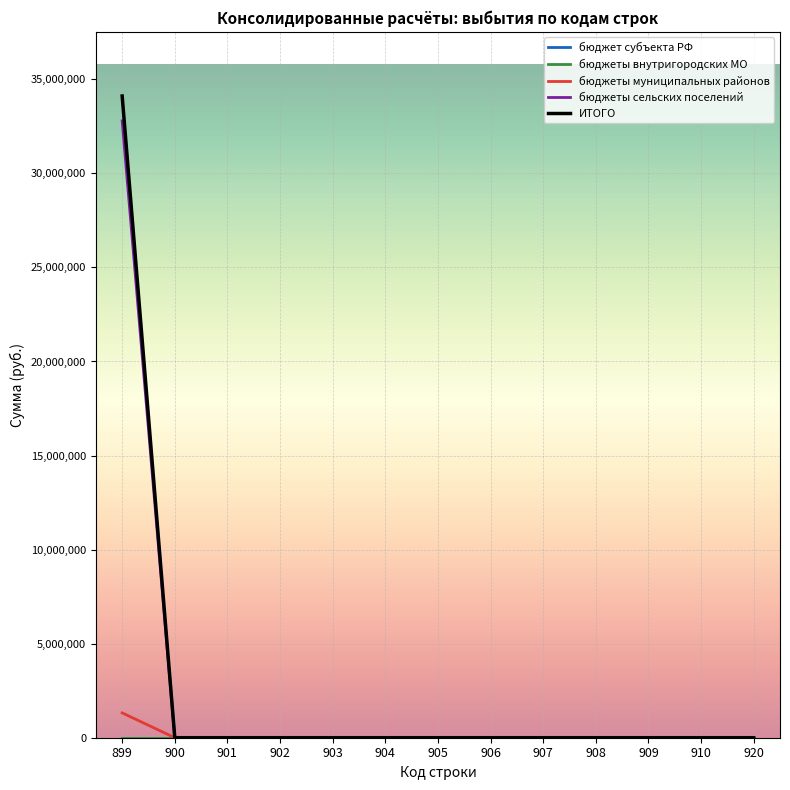

True or false: бюджеты сельских поселений and бюджет субъекта РФ cross at least once.

False